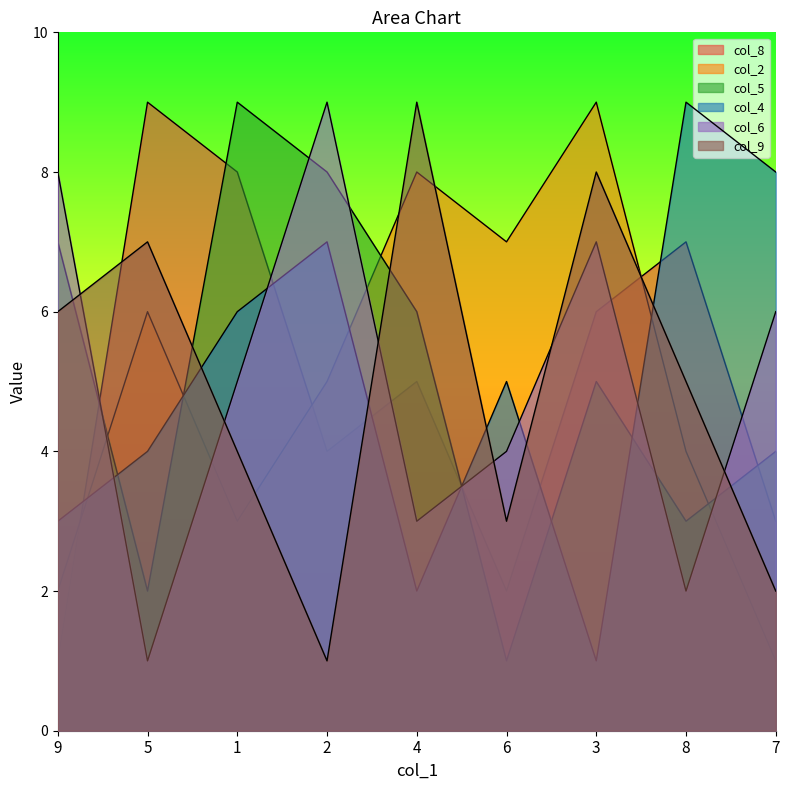

What is the value of the col_4 point at the 9th from the left?

8